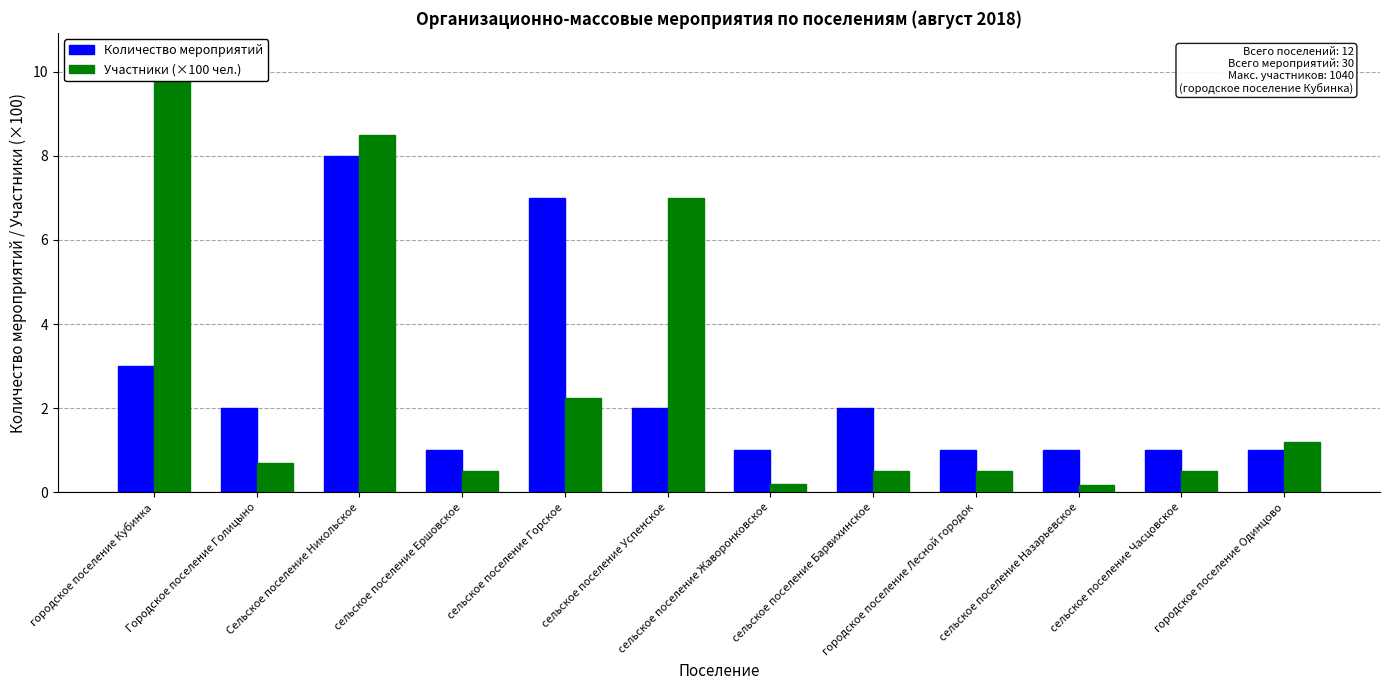

How many bars are there in total?

24